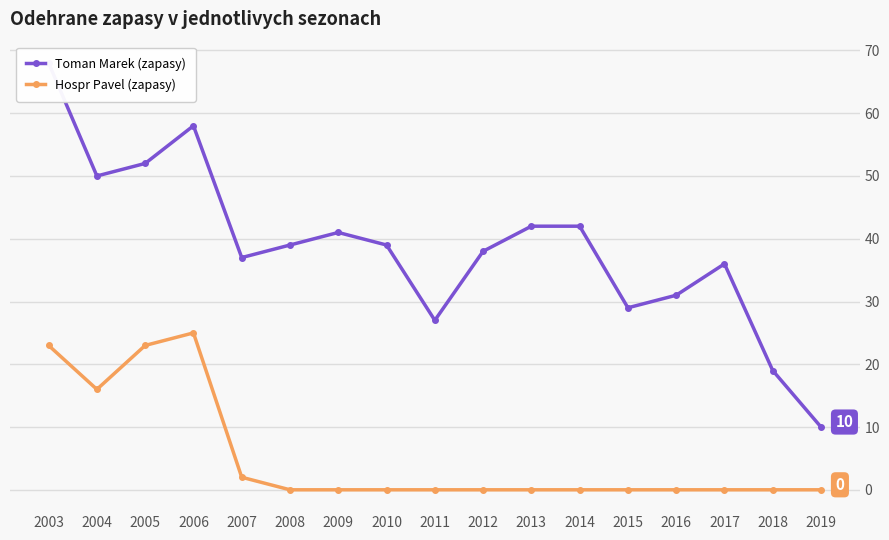

What is the difference between the highest and lowest values at 2018?

19